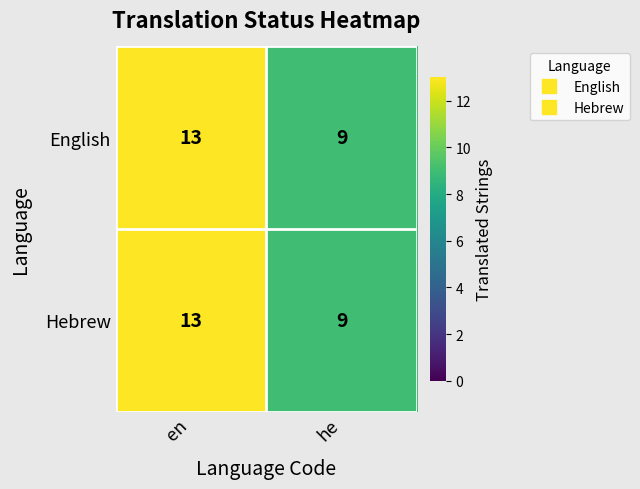

At which category is the sum across all series the highest?

en